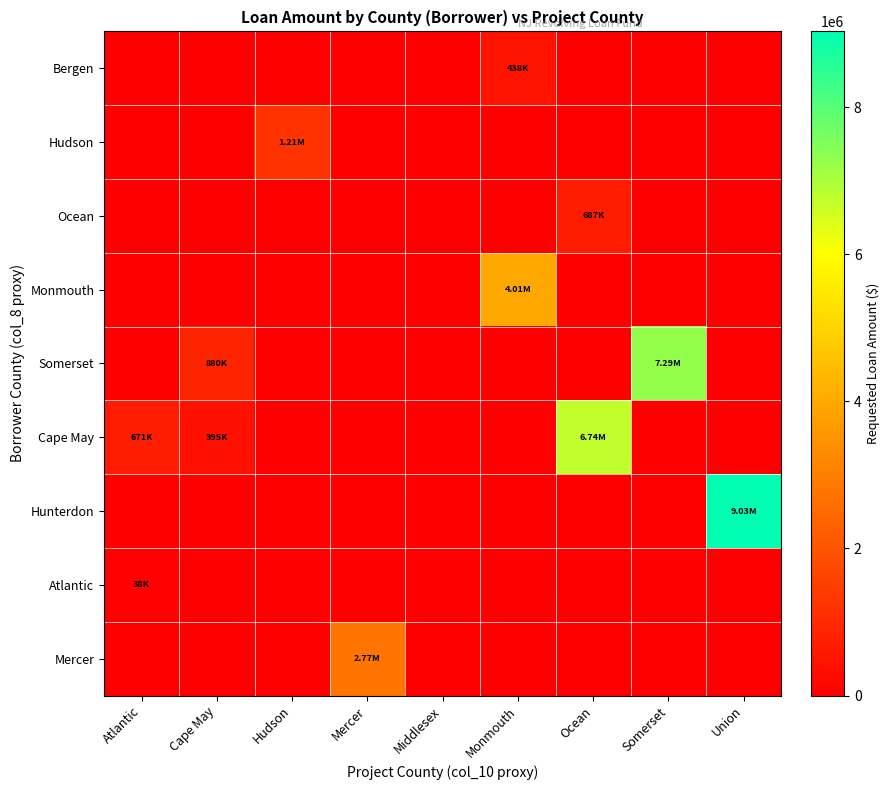

Which series has the largest total across all categories?

Hunterdon